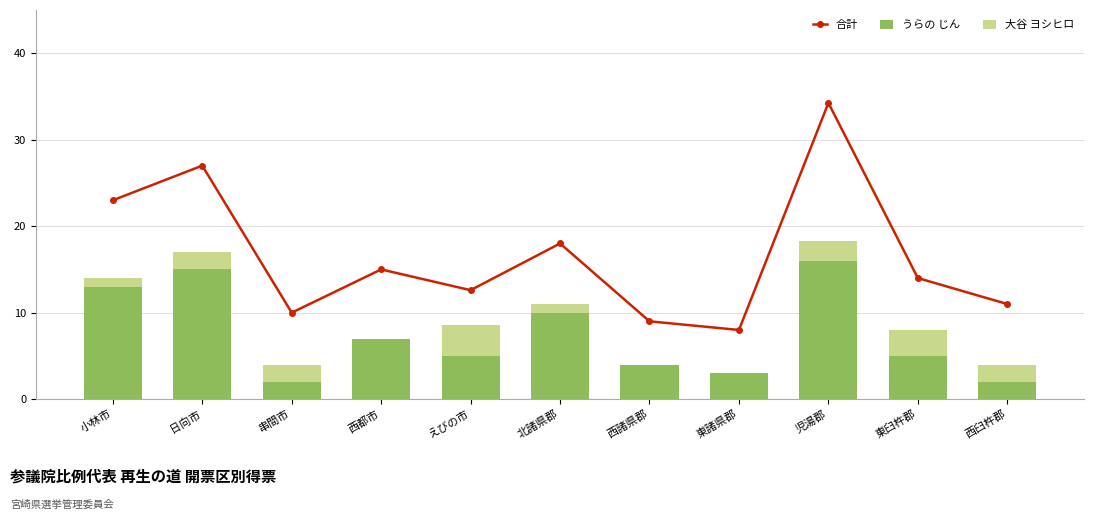

Reading right to left, extract all data points from this chart.

合計: 西臼杵郡=11.0	東臼杵郡=14.0	児湯郡=34.3	東諸県郡=8.0	西諸県郡=9.0	北諸県郡=18.0	えびの市=12.6	西都市=15.0	串間市=10.0	日向市=27.0	小林市=23.0
うらの じん: 西臼杵郡=2.0	東臼杵郡=5.0	児湯郡=16.0	東諸県郡=3.0	西諸県郡=4.0	北諸県郡=10.0	えびの市=5.0	西都市=7.0	串間市=2.0	日向市=15.0	小林市=13.0
大谷 ヨシヒロ: 西臼杵郡=2.0	東臼杵郡=3.0	児湯郡=2.3	東諸県郡=0.0	西諸県郡=0.0	北諸県郡=1.0	えびの市=3.6	西都市=0.0	串間市=2.0	日向市=2.0	小林市=1.0